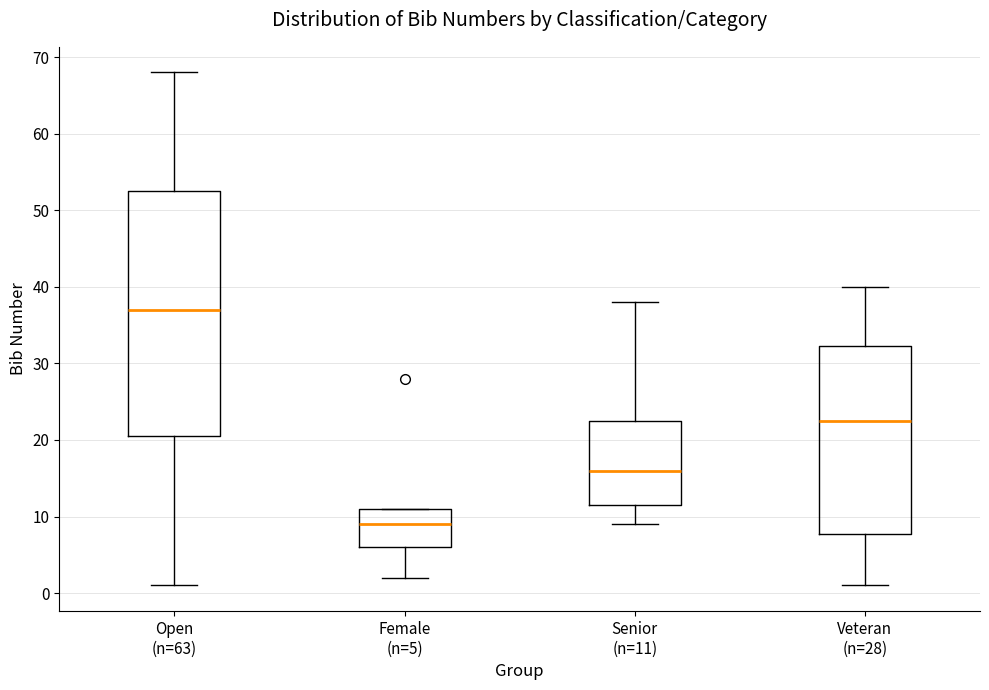

Comparing the boxes themselves (not the whiskers), which one is the tallest?

Open (n=63)